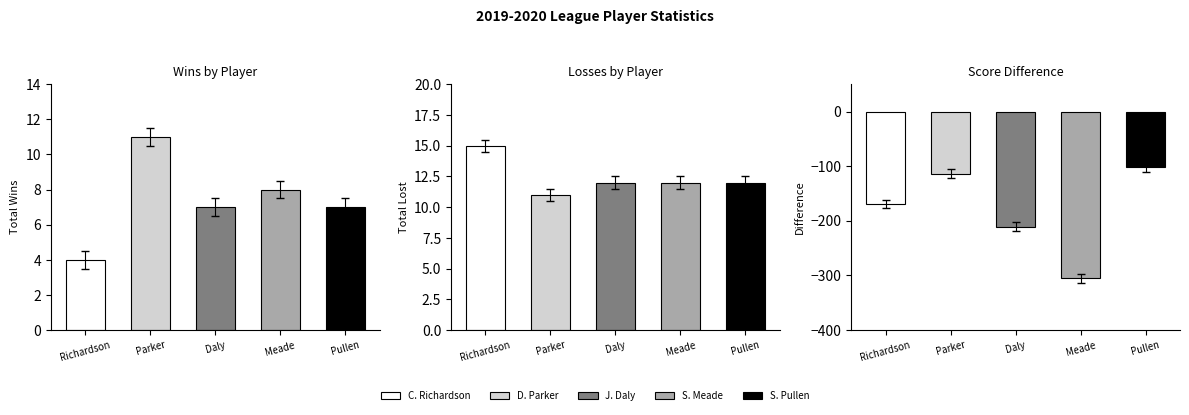

Which category has the highest value in the TotalWins series?

Parker